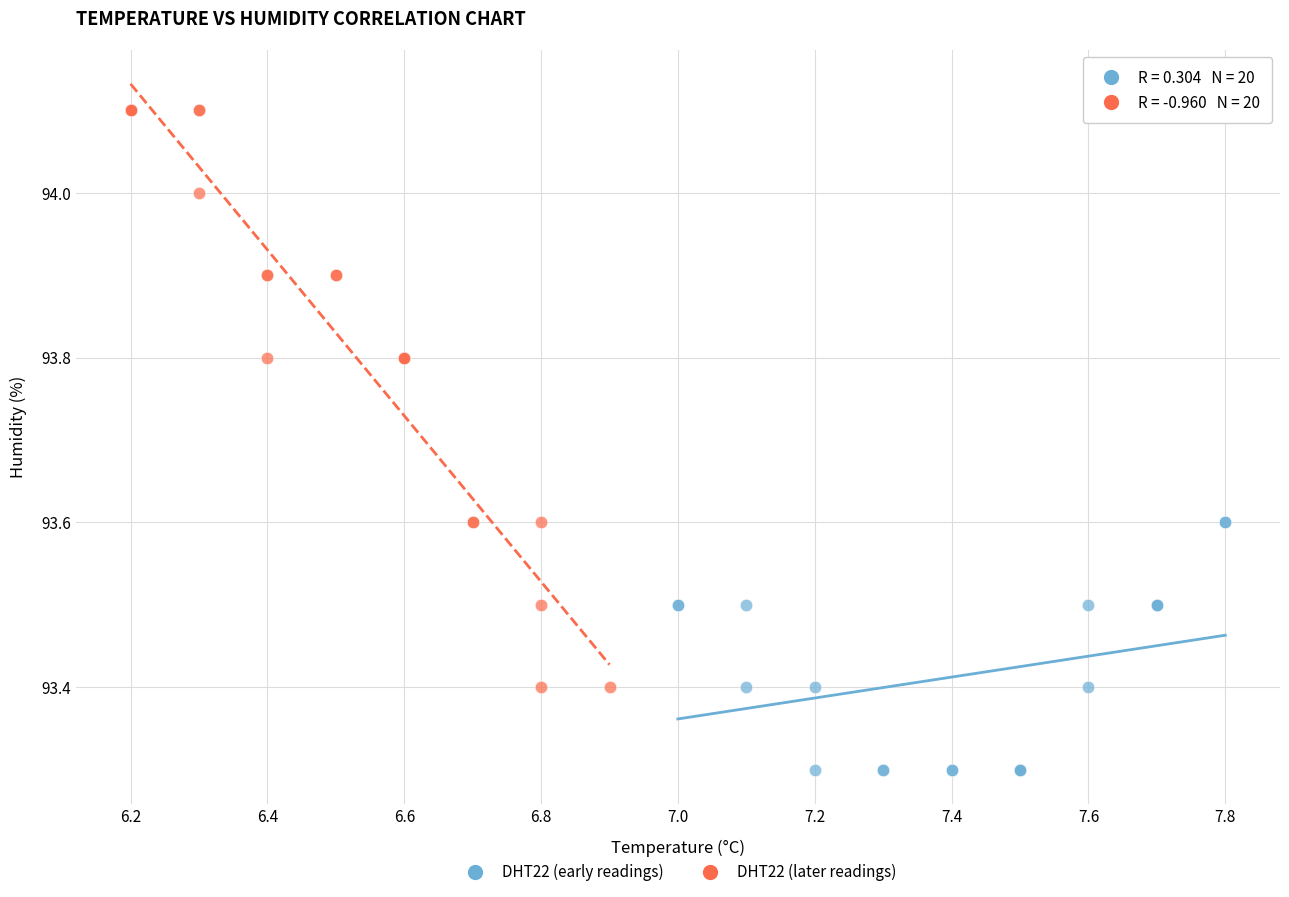

What are all the series names shown in the legend?

DHT22 (early readings), DHT22 (later readings)